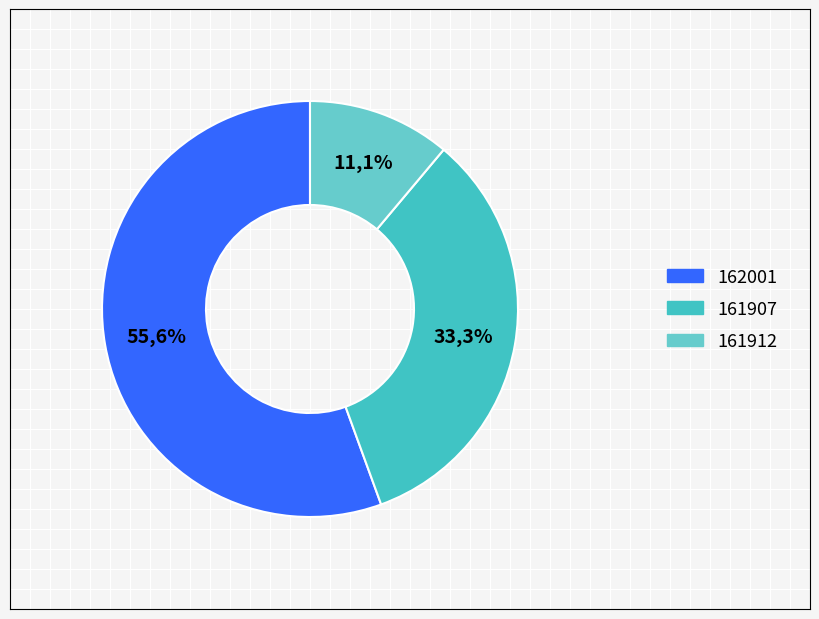

Count the number of slices in the pie.

3